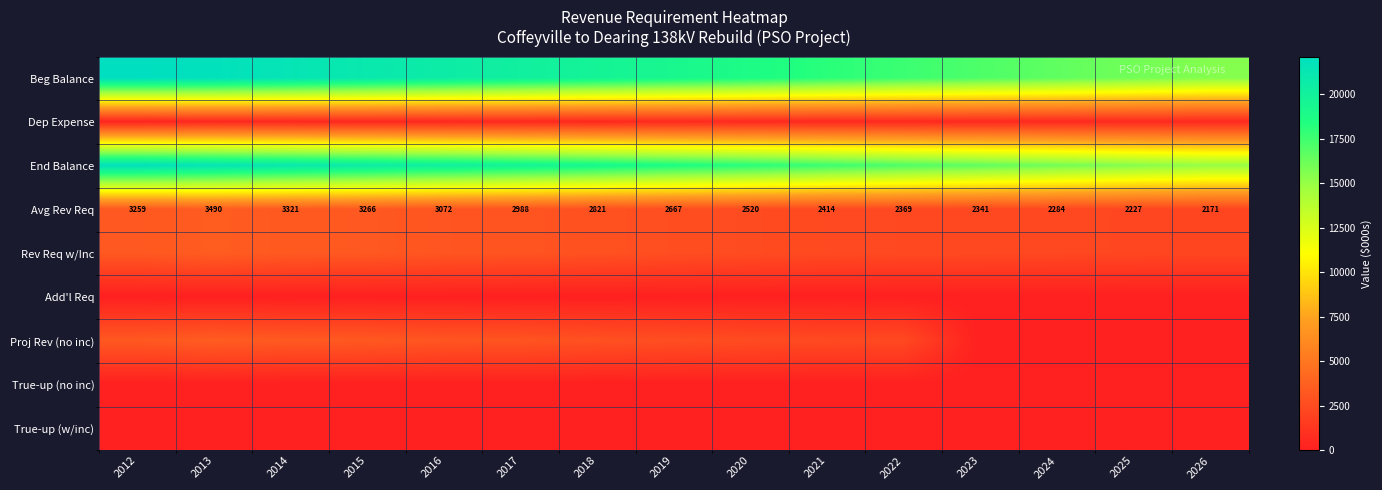

What is the maximum value for Beg Balance?

22097.0